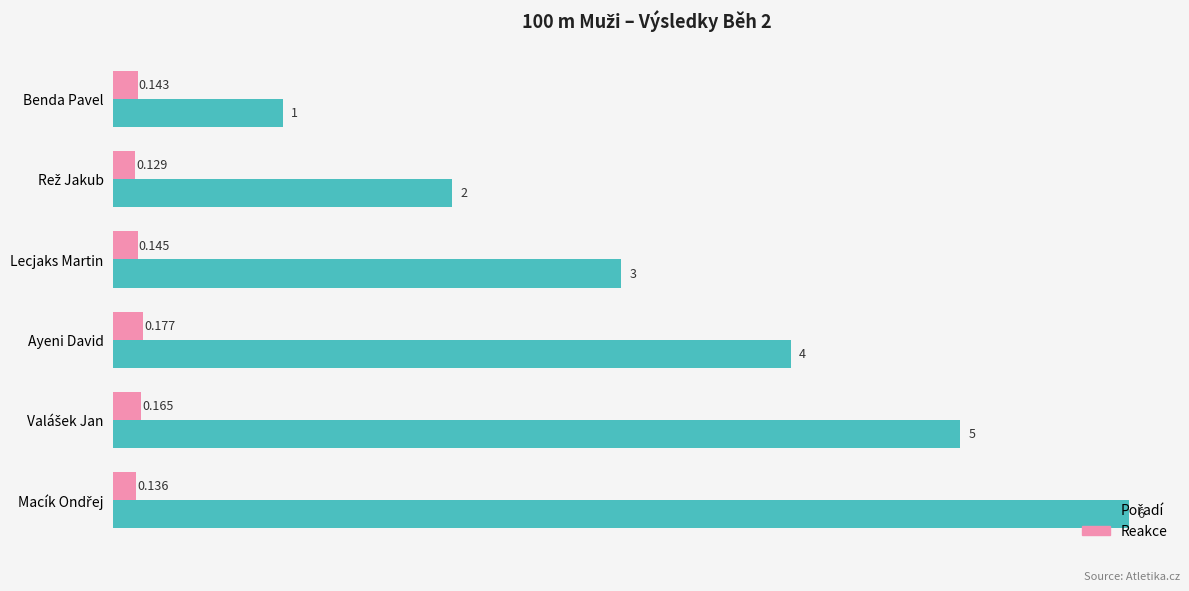

Count the number of categories in the chart.

6